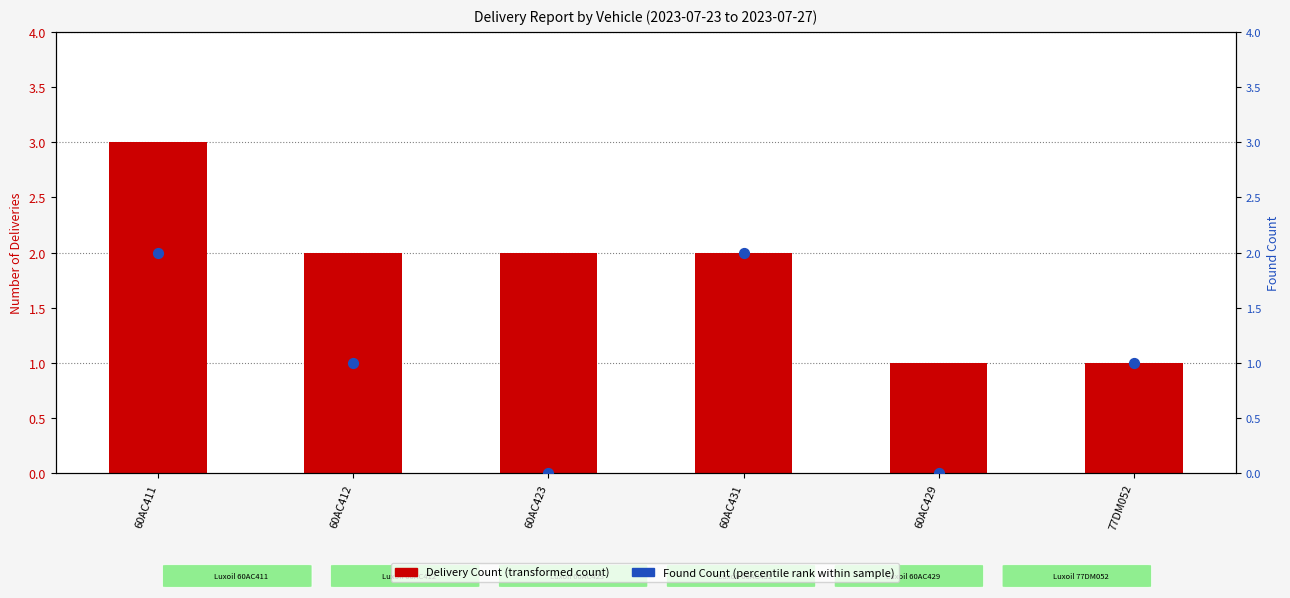

Which series reaches the maximum Y coordinate?

Delivery Count